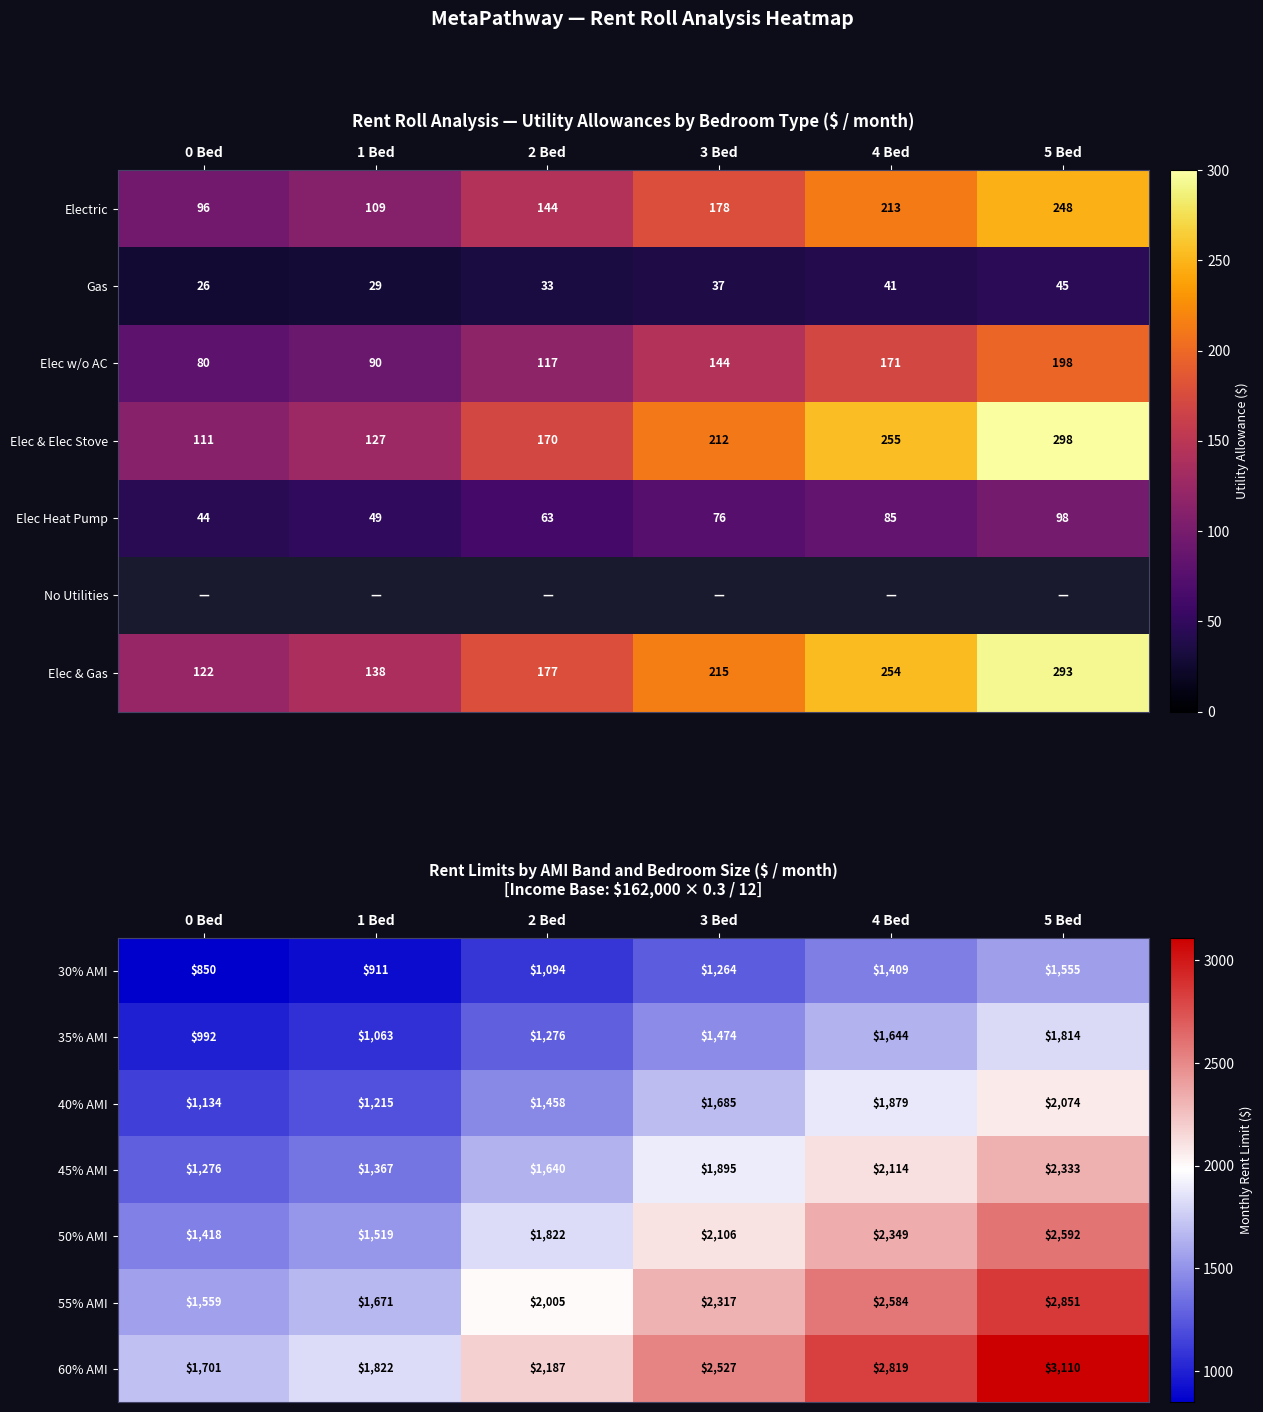

Reading left to right, what are all the values shown in this chart?

30% AMI: 0 Bed=850	1 Bed=911	2 Bed=1094	3 Bed=1264	4 Bed=1409	5 Bed=1555
35% AMI: 0 Bed=992	1 Bed=1063	2 Bed=1276	3 Bed=1474	4 Bed=1644	5 Bed=1814
40% AMI: 0 Bed=1134	1 Bed=1215	2 Bed=1458	3 Bed=1685	4 Bed=1879	5 Bed=2074
45% AMI: 0 Bed=1276	1 Bed=1367	2 Bed=1640	3 Bed=1895	4 Bed=2114	5 Bed=2333
50% AMI: 0 Bed=1418	1 Bed=1519	2 Bed=1822	3 Bed=2106	4 Bed=2349	5 Bed=2592
55% AMI: 0 Bed=1559	1 Bed=1671	2 Bed=2005	3 Bed=2317	4 Bed=2584	5 Bed=2851
60% AMI: 0 Bed=1701	1 Bed=1822	2 Bed=2187	3 Bed=2527	4 Bed=2819	5 Bed=3110